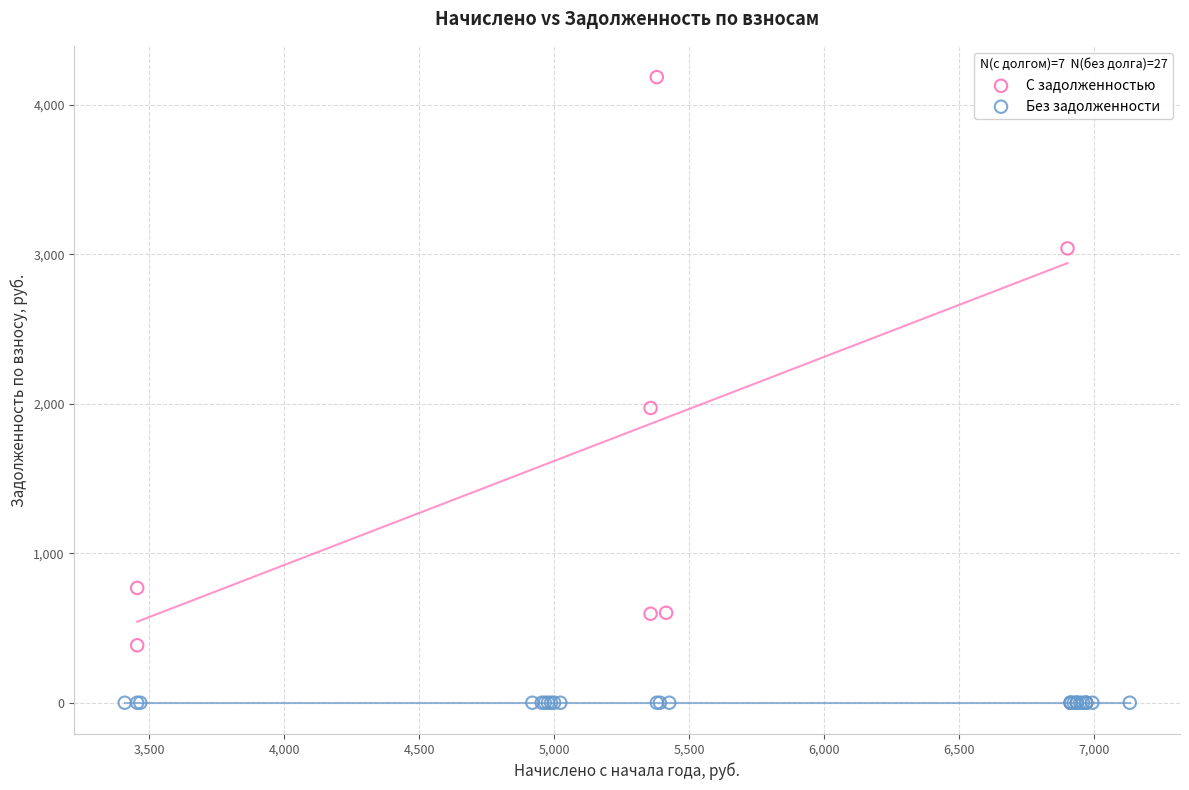

Which series contains the highest Y value?

С задолженностью